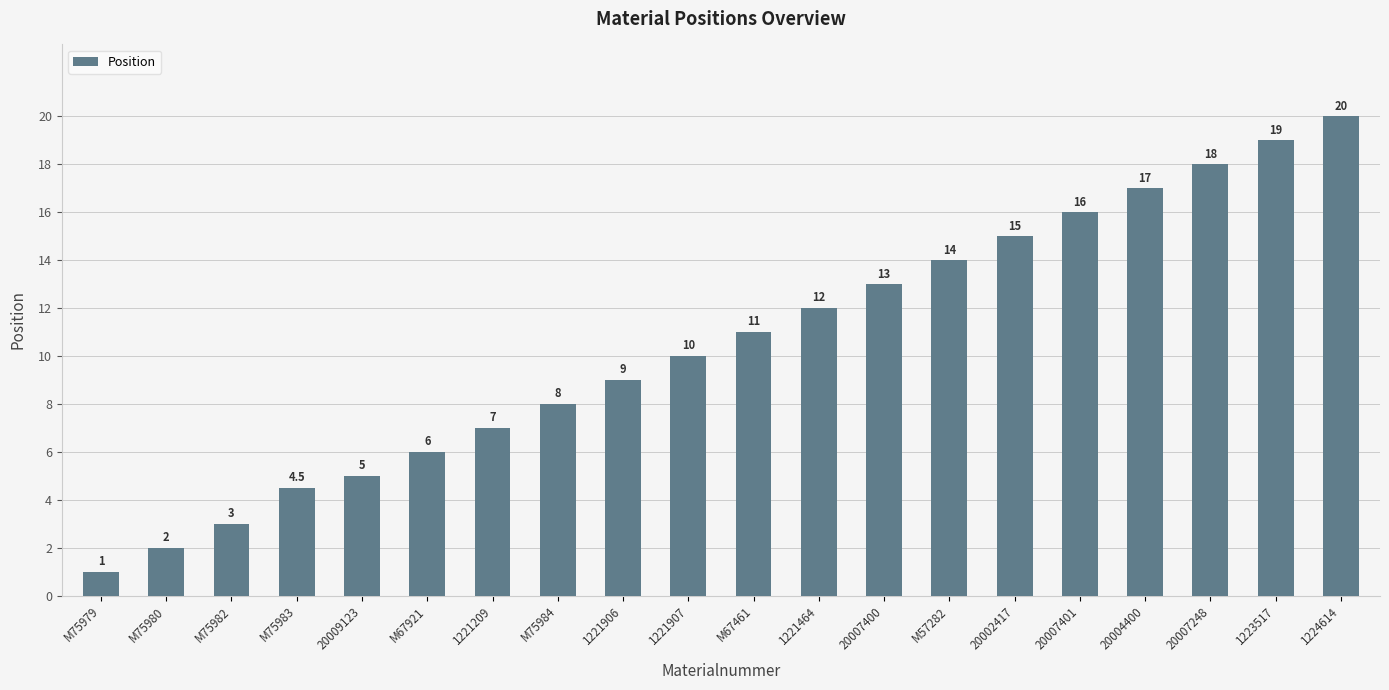

Are the bars grouped side by side (vs. stacked)?

No